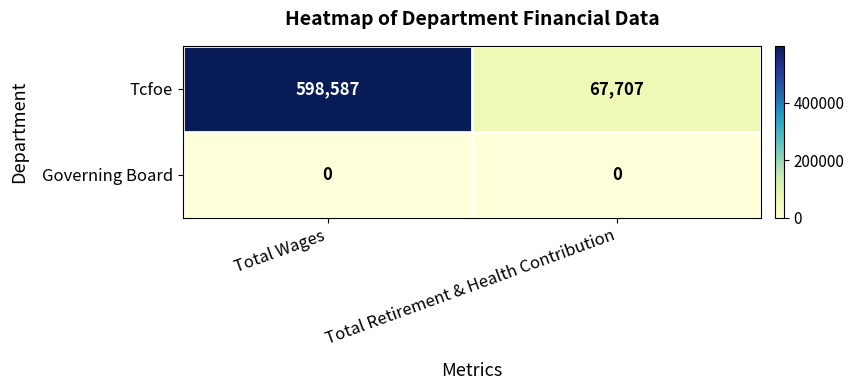

Is it true that Governing Board equals 0 at Total Retirement & Health Contribution?

True